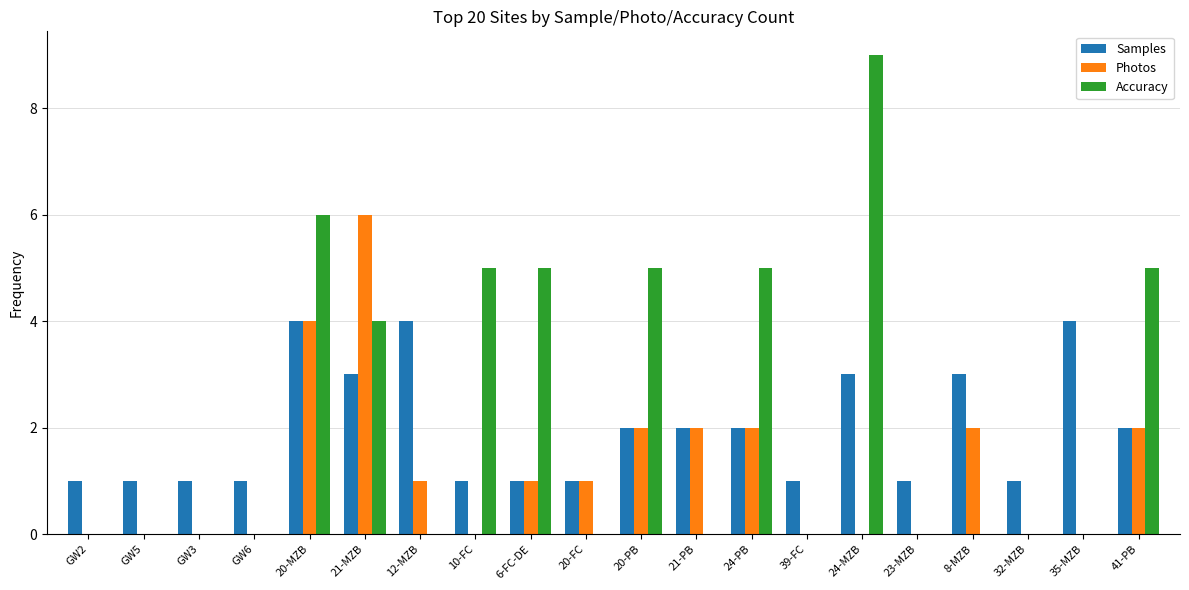

Are the bars horizontal?

No